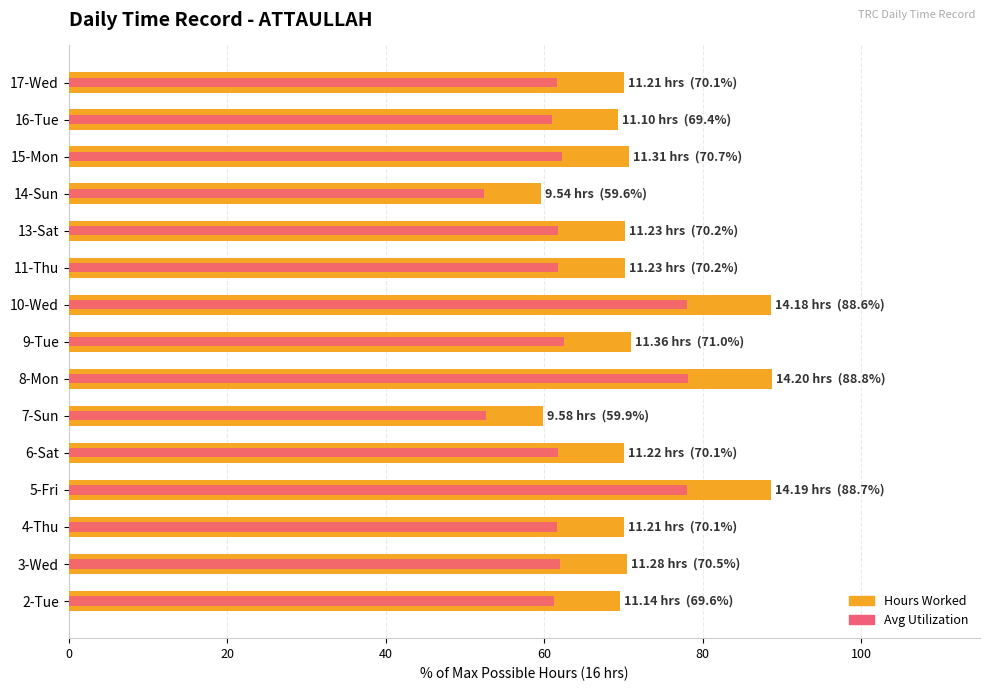

How many distinct data groups are displayed?

2